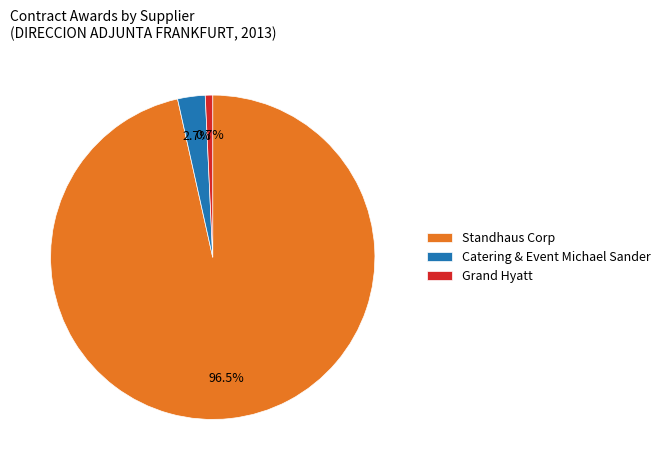

True or false: Grand Hyatt accounts for 1% of the total.

True